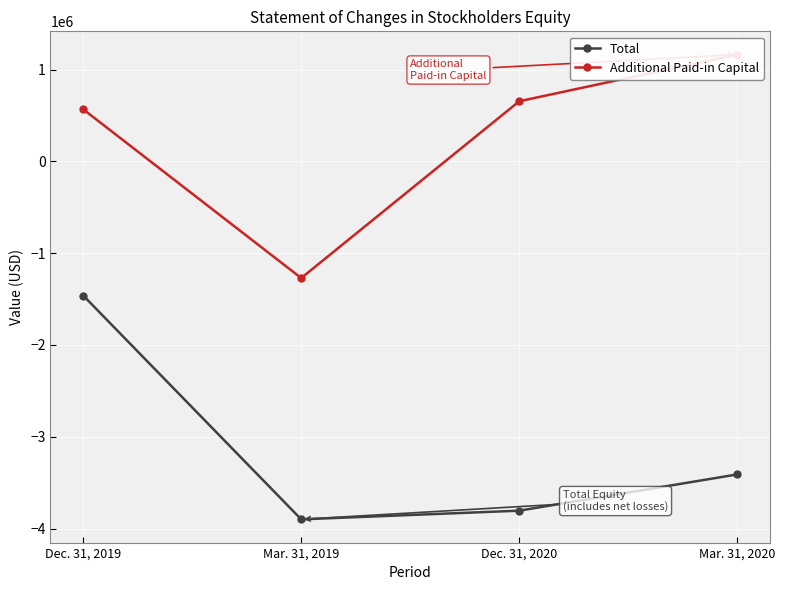

True or false: Total and Additional Paid-in Capital intersect in this chart.

False